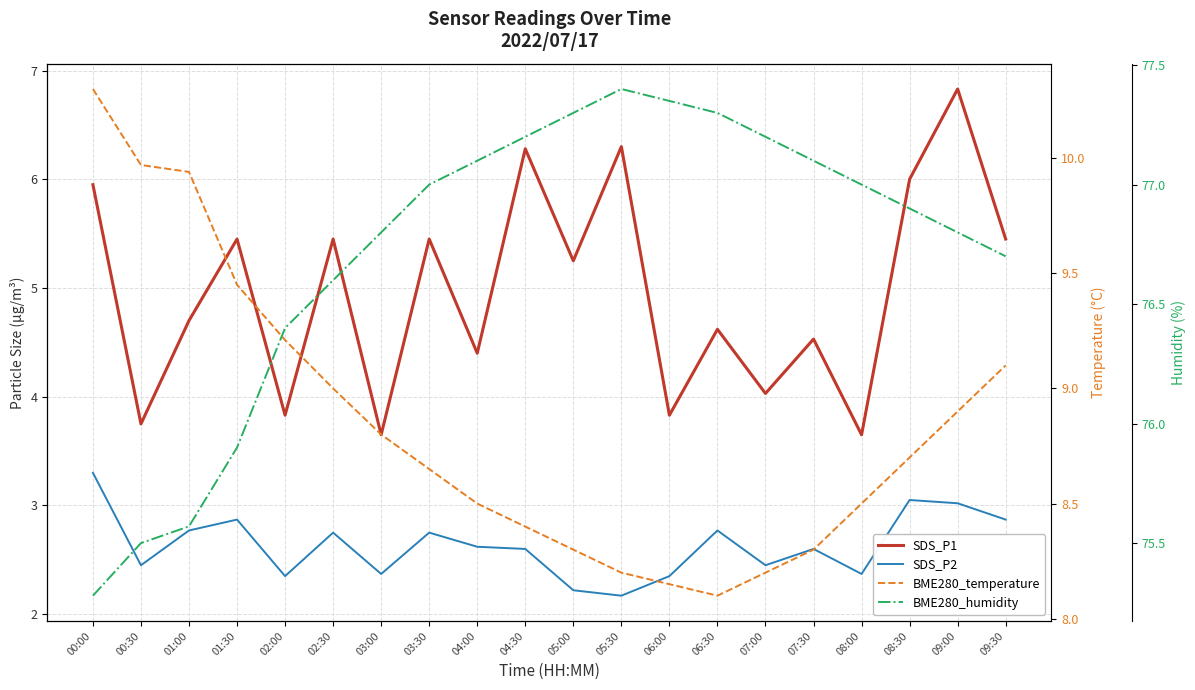

At how many categories does at least one series exceed 42?

20